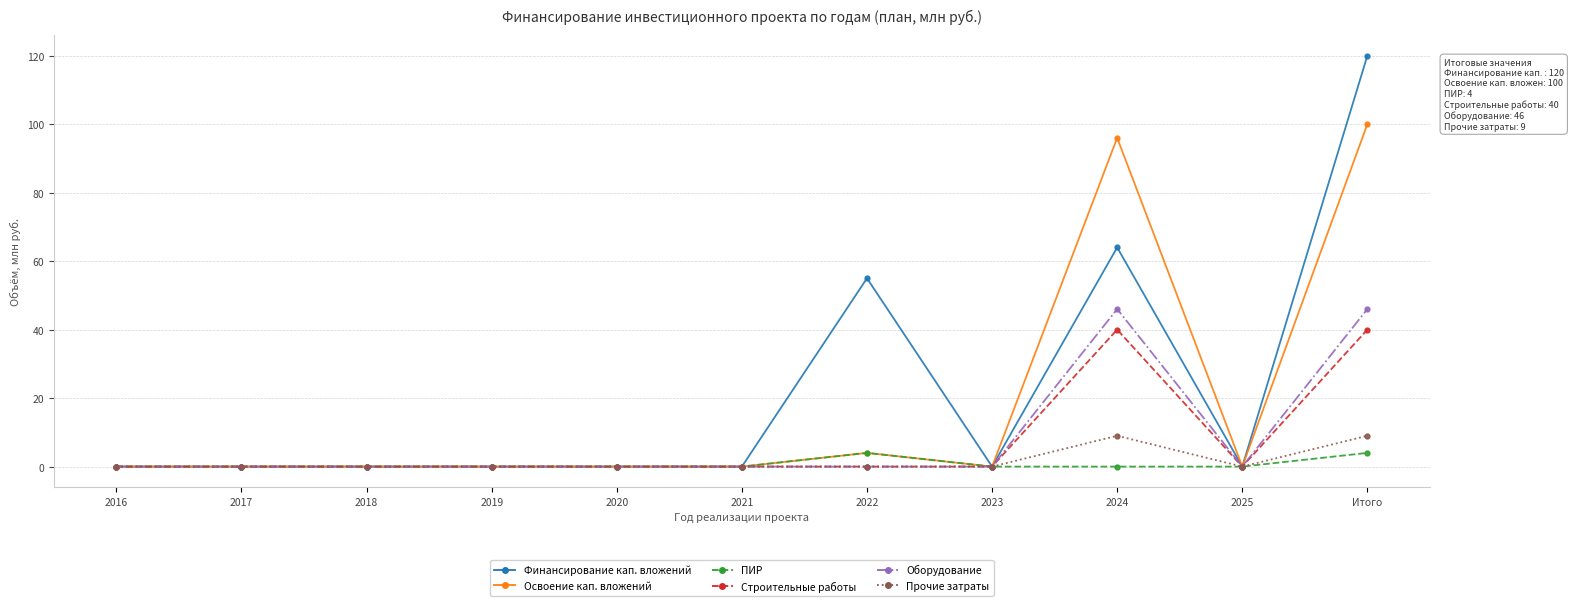

Which series changed the most between 2019 and 2022?

Финансирование кап. вложений